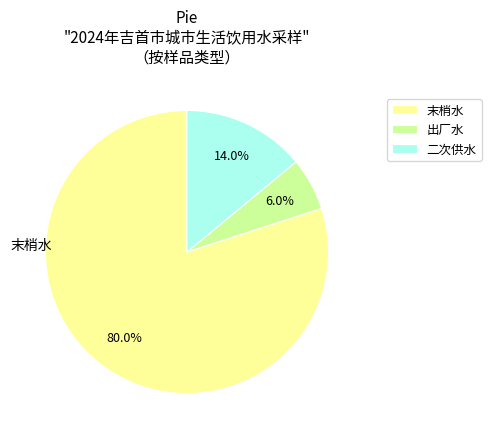

To the nearest percent, what portion does 二次供水 represent?

14%